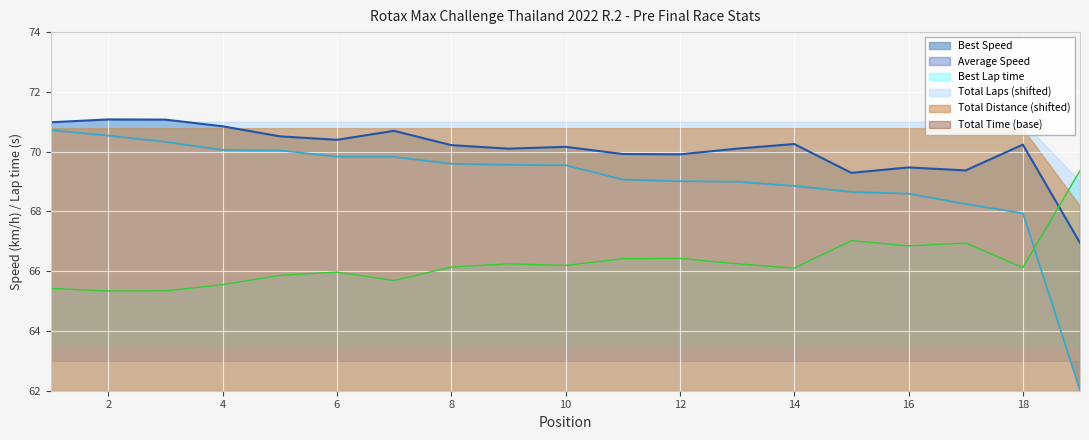

The Average Speed series shows 22.9 at 9. True or false?

False